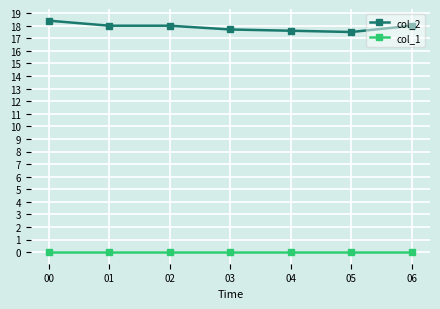

What is the difference between the maximum and minimum values in the col_2 series?

0.9